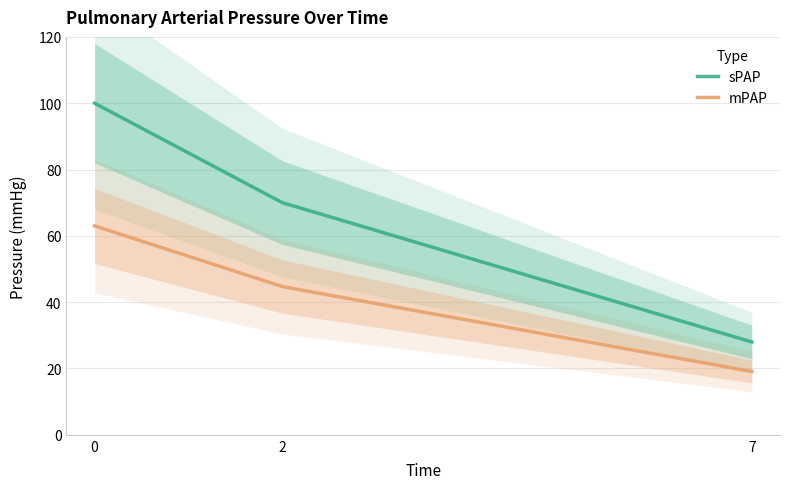

At which label is mPAP closest to 41?

2